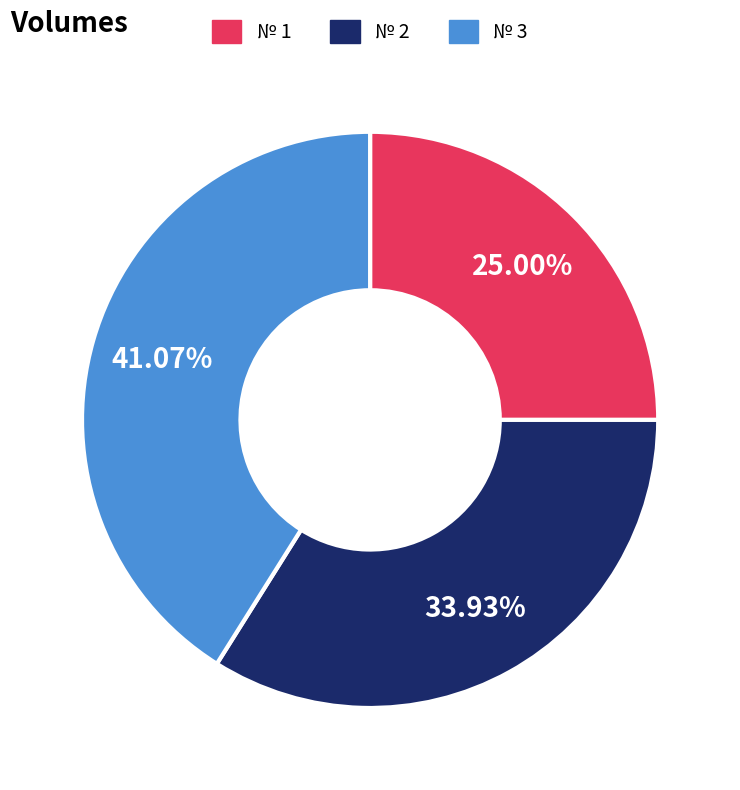

To the nearest percent, what is the difference between the largest and smallest slice percentages?

16%